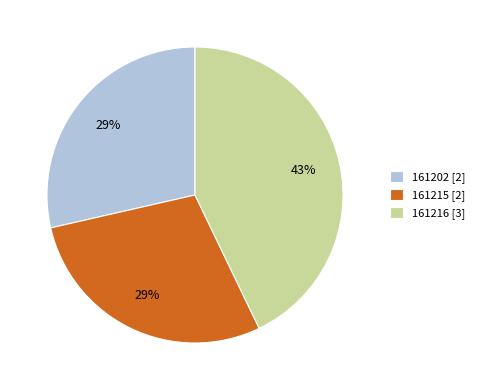

To the nearest percent, what is the difference between the 161216 and 161202 slice percentages?

14%